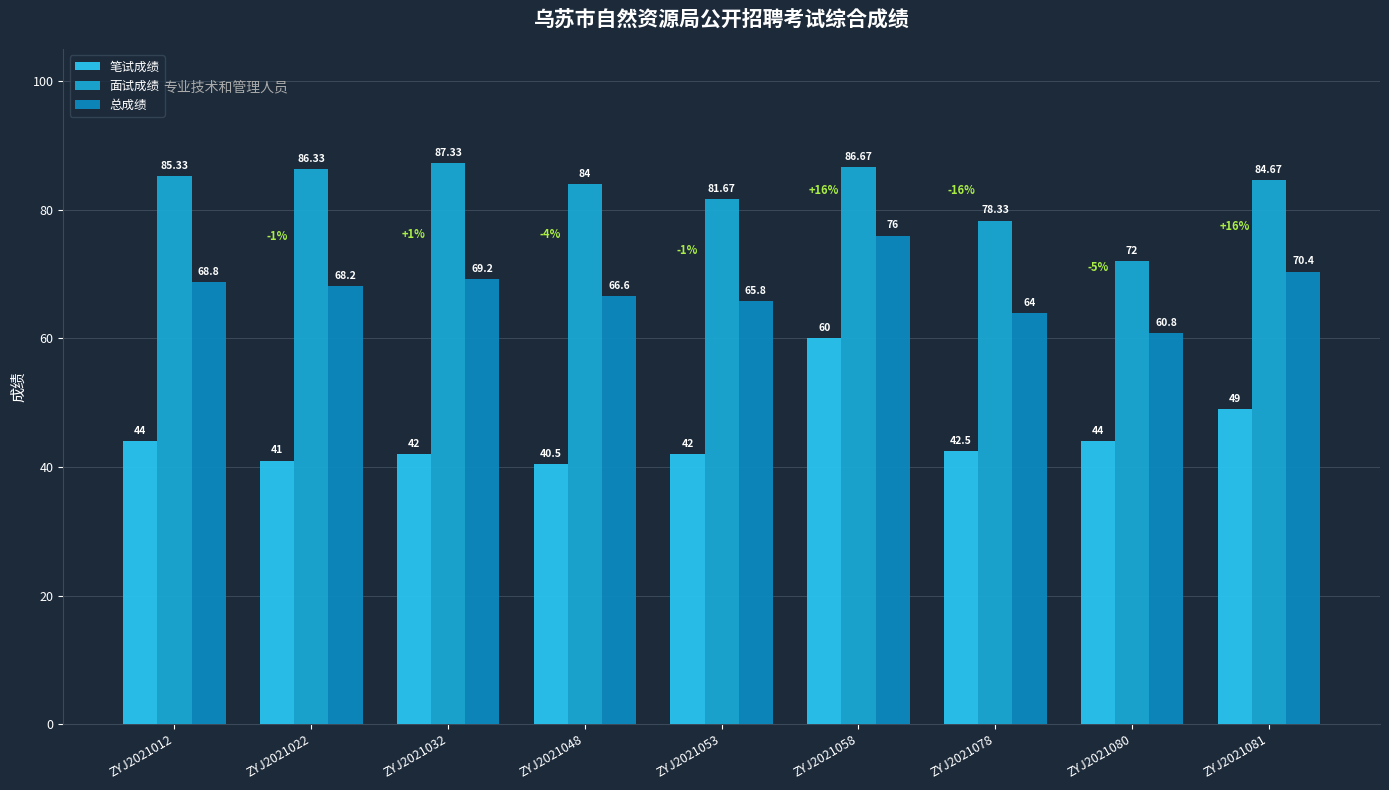

How many bars are there in total?

27